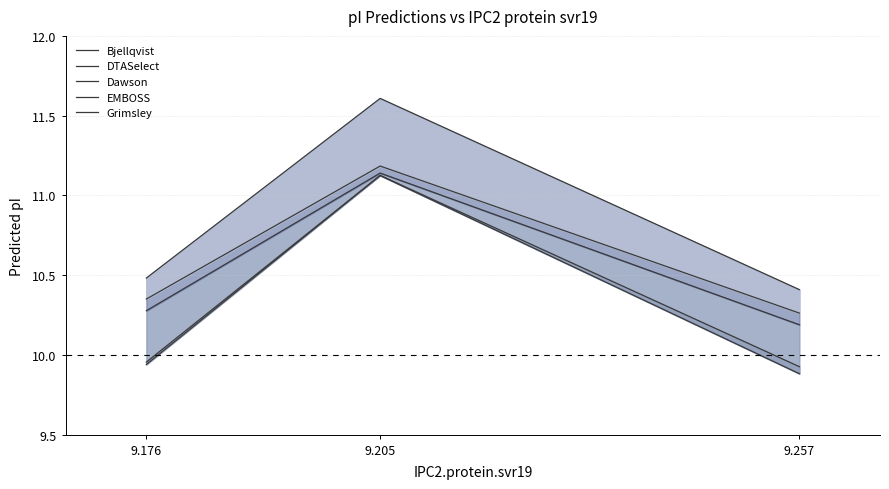

Reading left to right, transcribe all the data shown in this chart.

Bjellqvist: 9.176=10.0	9.205=11.1	9.257=9.9
DTASelect: 9.176=9.9	9.205=11.1	9.257=9.9
Dawson: 9.176=10.3	9.205=11.1	9.257=10.2
EMBOSS: 9.176=10.5	9.205=11.6	9.257=10.4
Grimsley: 9.176=10.3	9.205=11.2	9.257=10.3